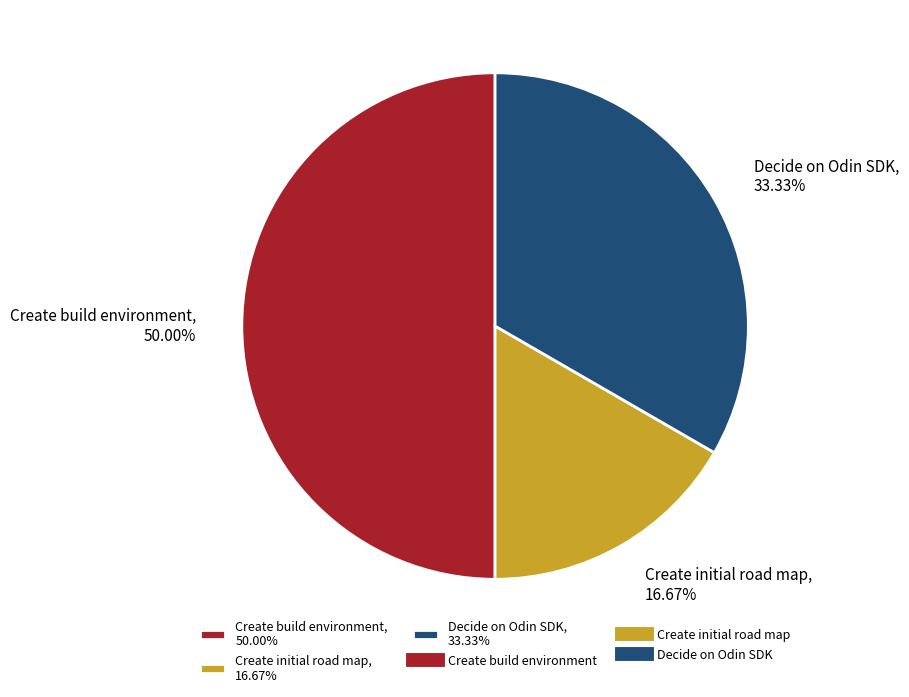

Which category has the biggest portion of the pie?

Create build environment